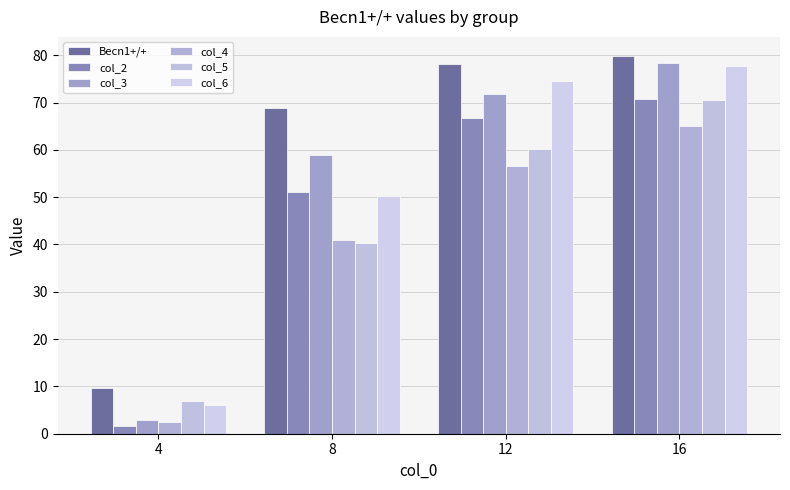

True or false: col_2 has a value of 51.1 at 8.

True